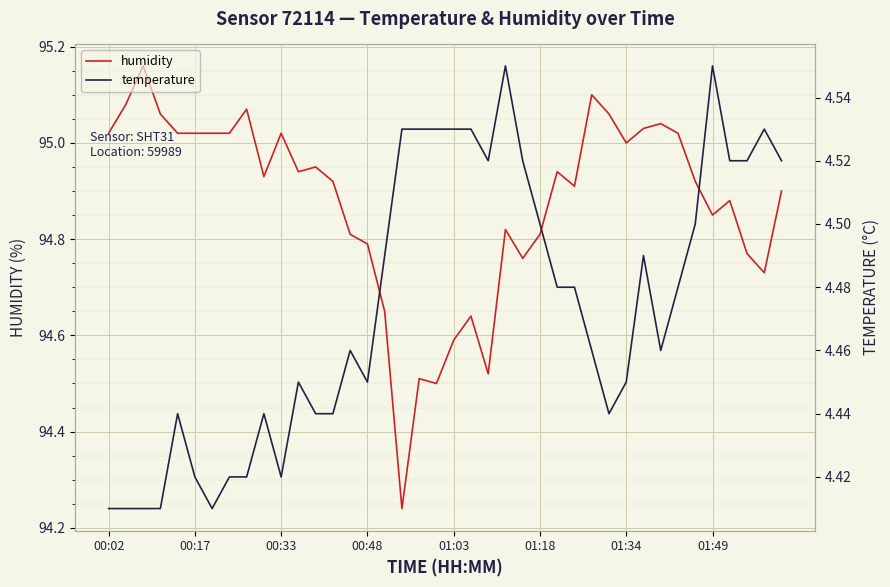

True or false: temperature and humidity cross at least once.

False